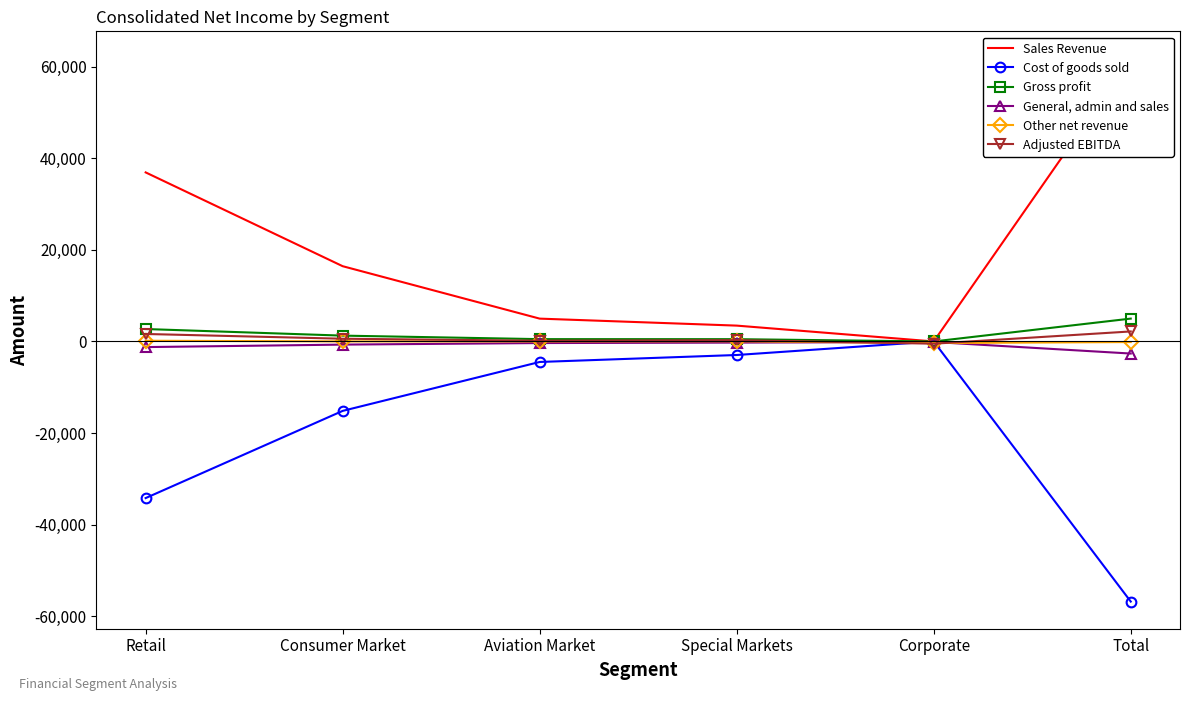

Where is the first local minimum for Adjusted EBITDA?

Aviation Market